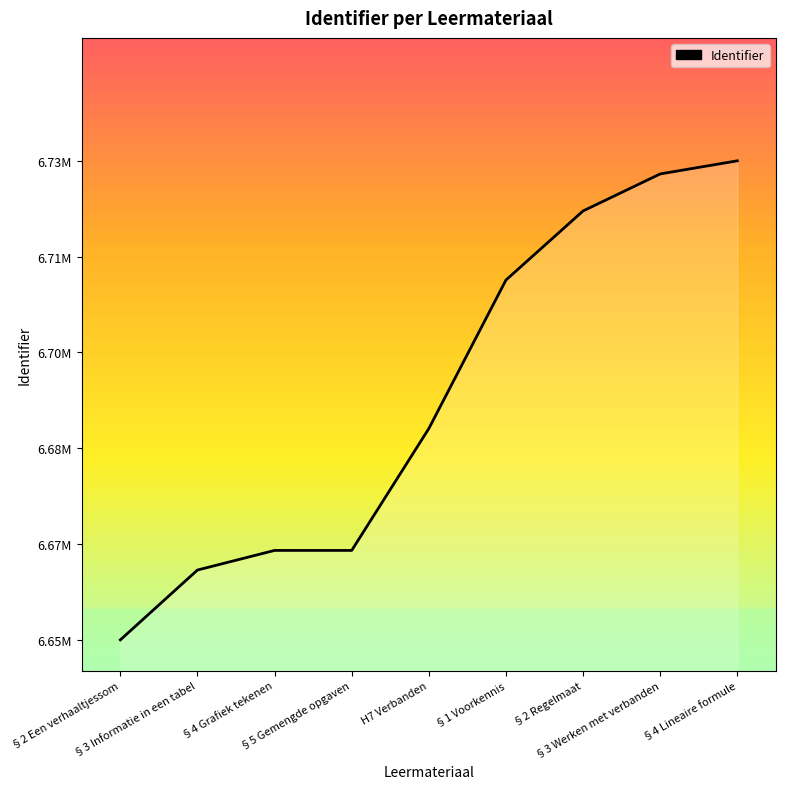

Does the chart display data point markers on the line(s)?

No